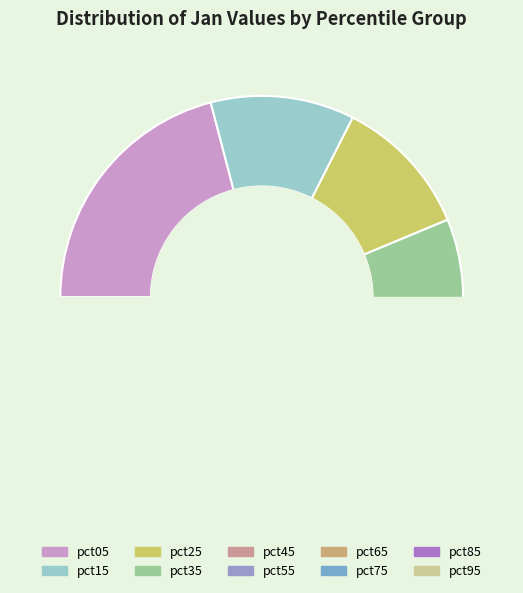

What is the change in value from pct45 to pct95?

-2.1